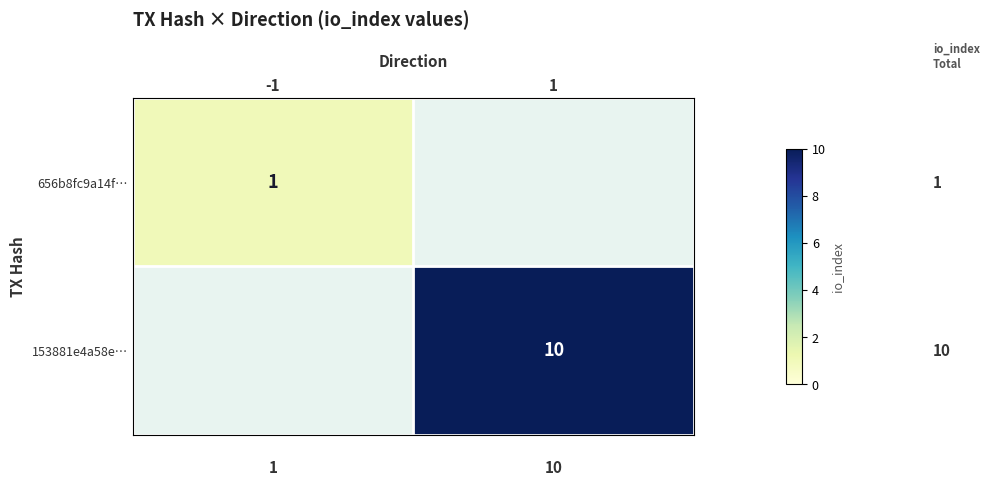

Is it true that 153881e4a58e… equals 10 at 1?

True